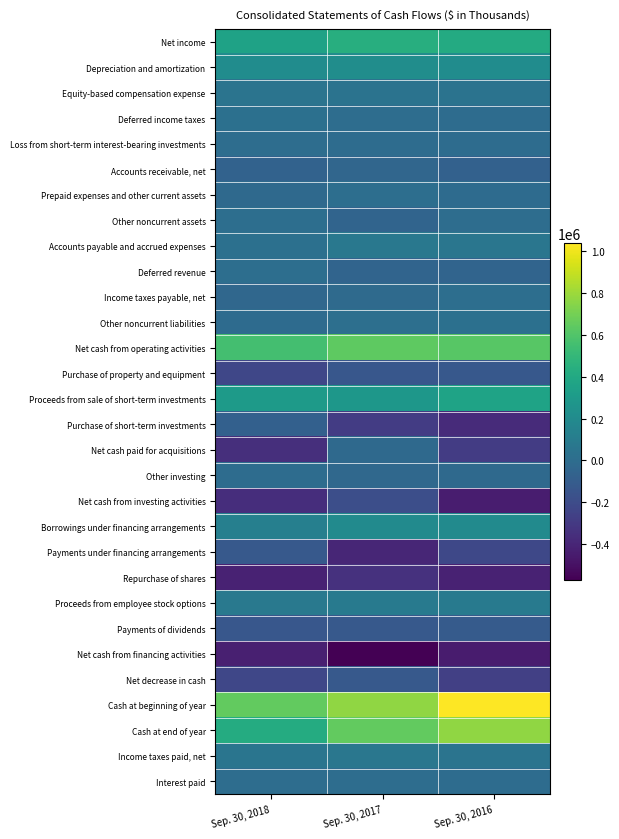

At how many categories does at least one series exceed 1004671?

1